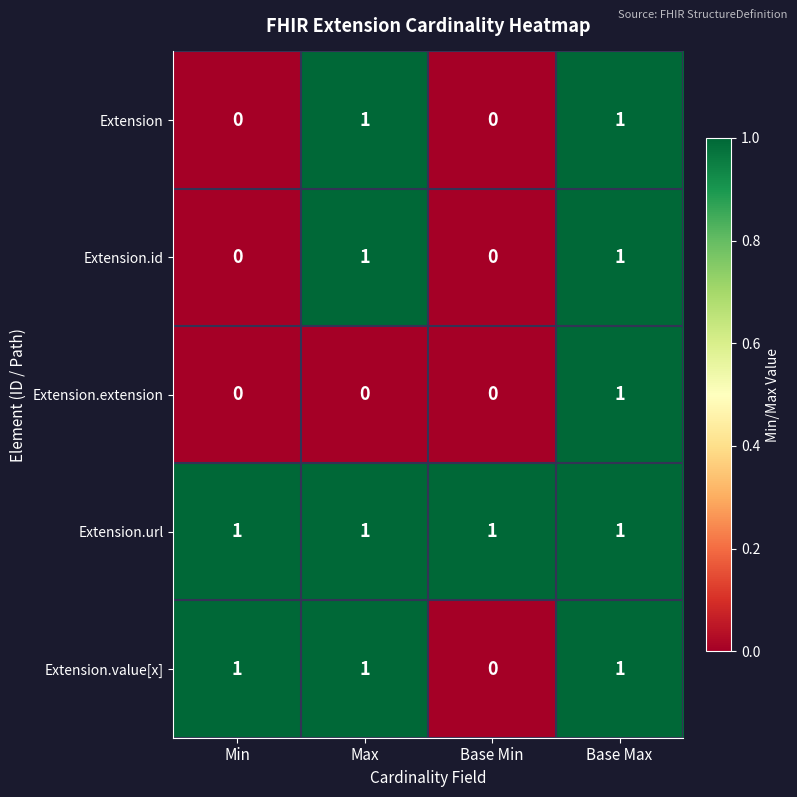

At which label is Extension.value[x] closest to 0?

Base Min